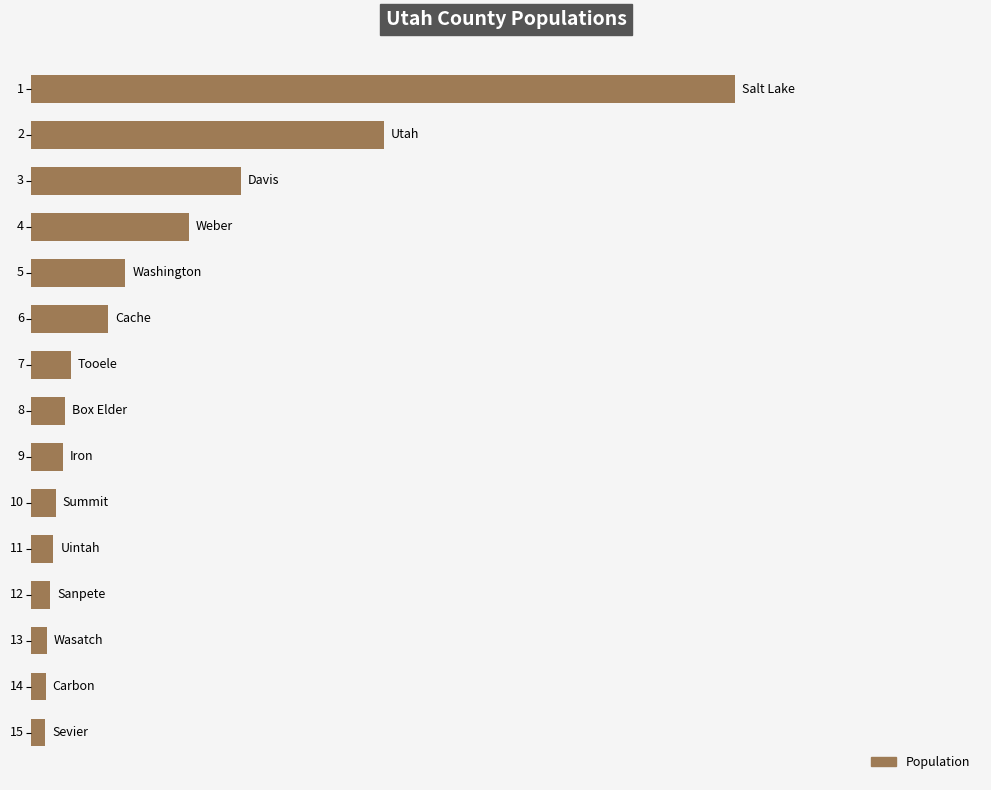

Are the bars horizontal?

Yes